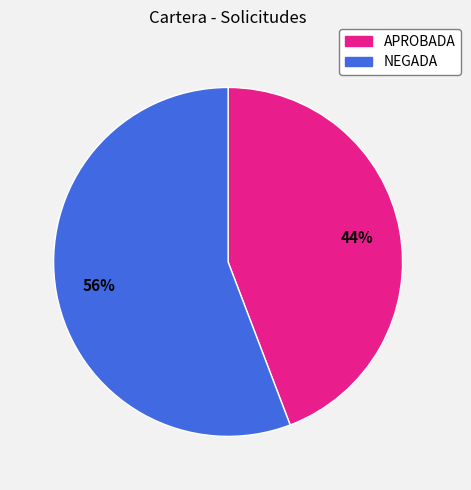

To the nearest percent, what is the average slice percentage?

50%